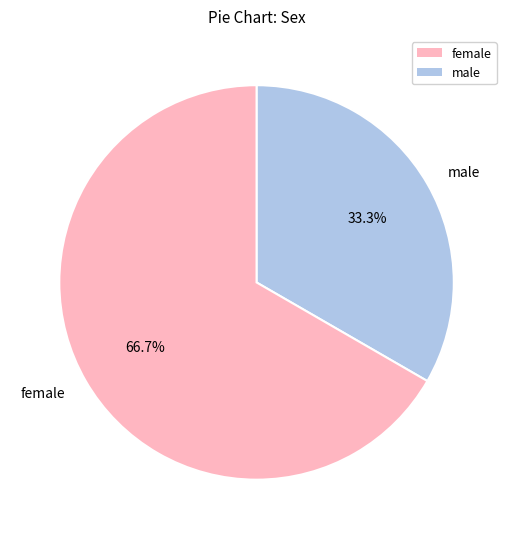

What percentage is NOT represented by female?

33.3%